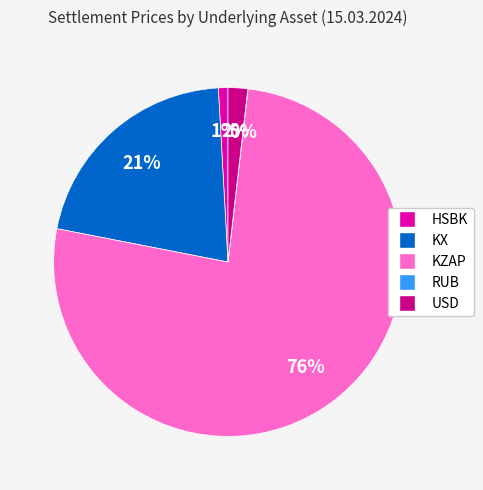

What percentage is the HSBK slice, to the nearest percent?

1%